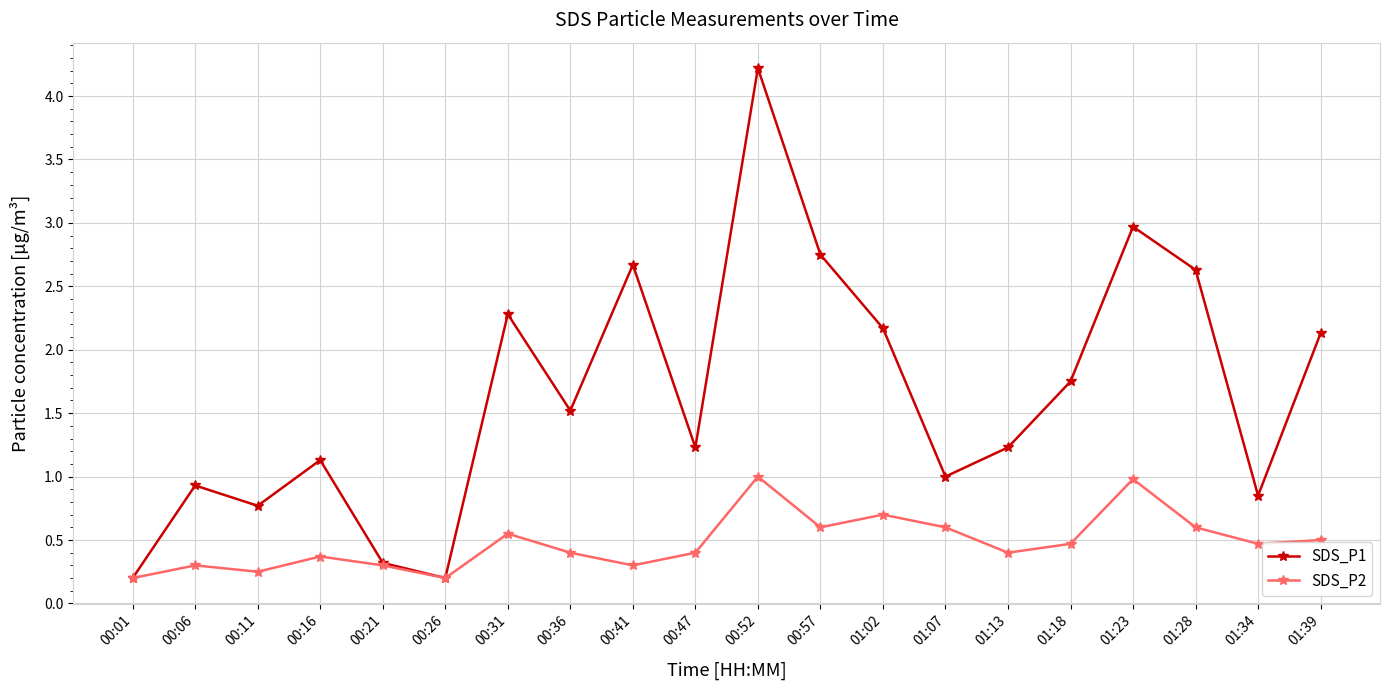

What are all the series names shown in the legend?

SDS_P1, SDS_P2